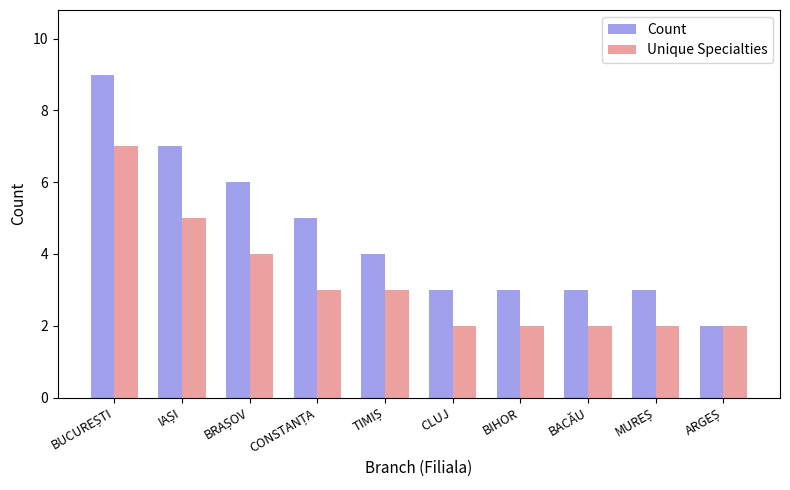

Does the chart contain stacked bars?

No